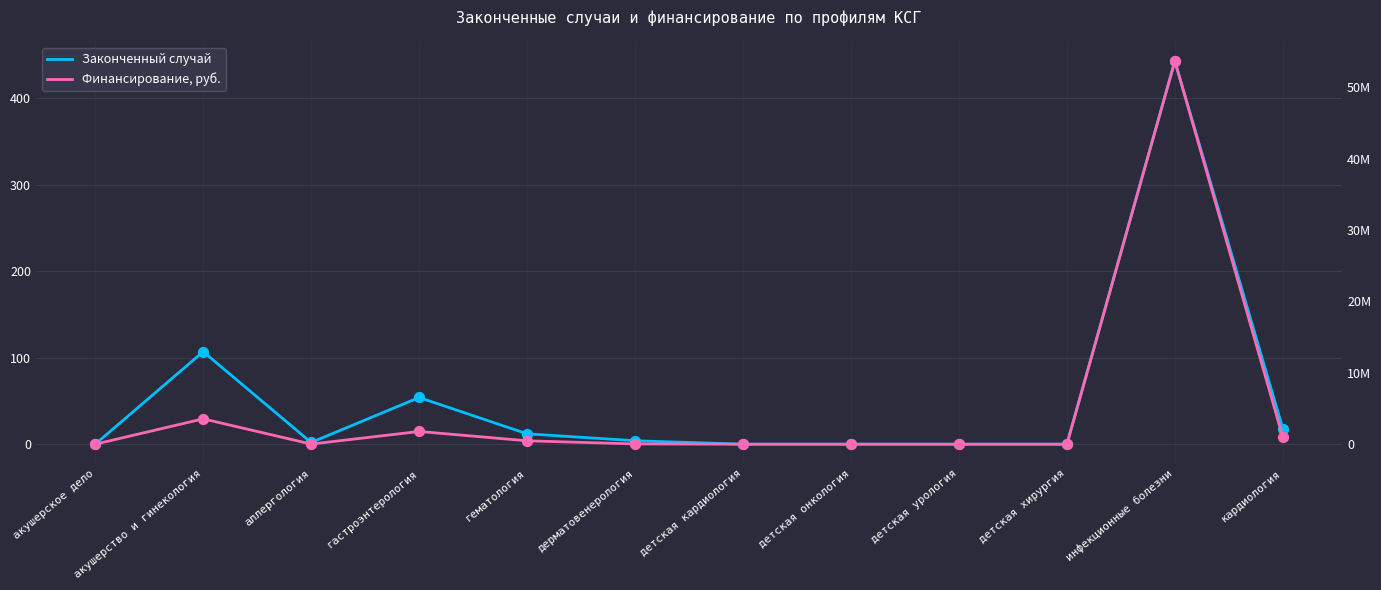

Is the value of Законченный случай at акушерство и гинекология greater than the value of Финансирование, руб. at инфекционные болезни?

No